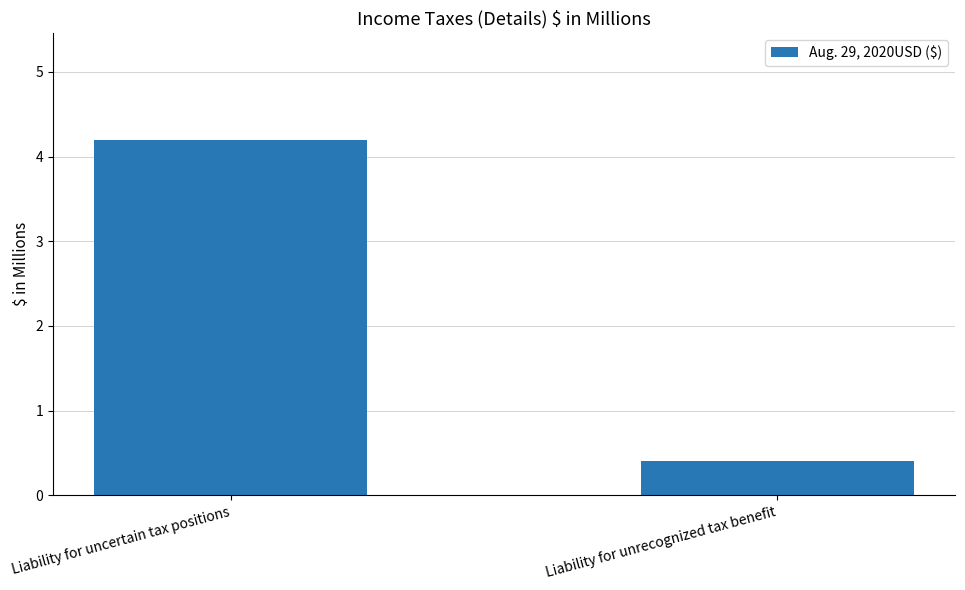

What is the difference between the values at Liability for unrecognized tax benefit and Liability for uncertain tax positions?

3.8